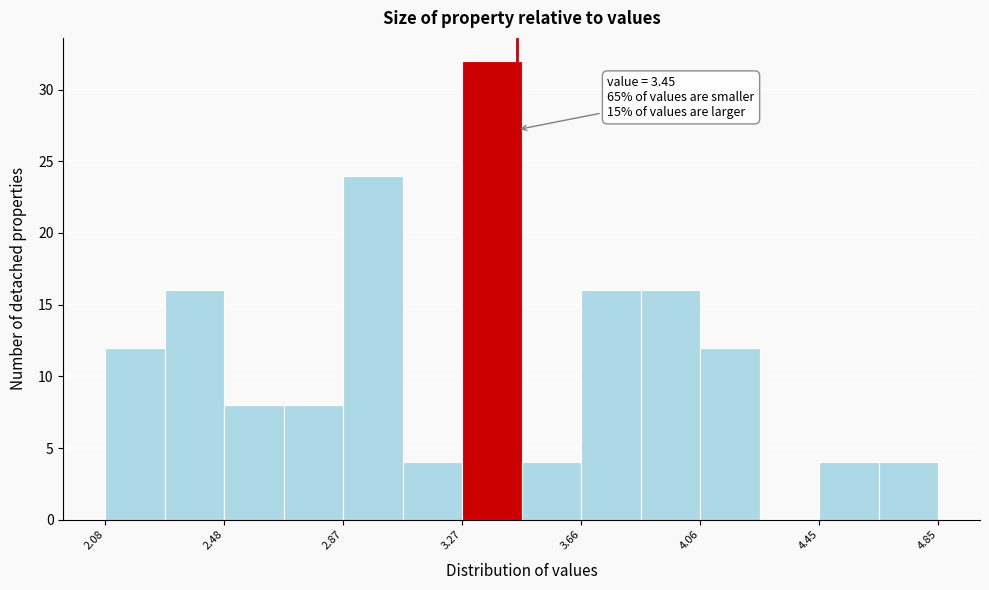

Around what value on the x-axis is the tallest bar? Give the approximate position of its centre, as read against the axis.

3.35